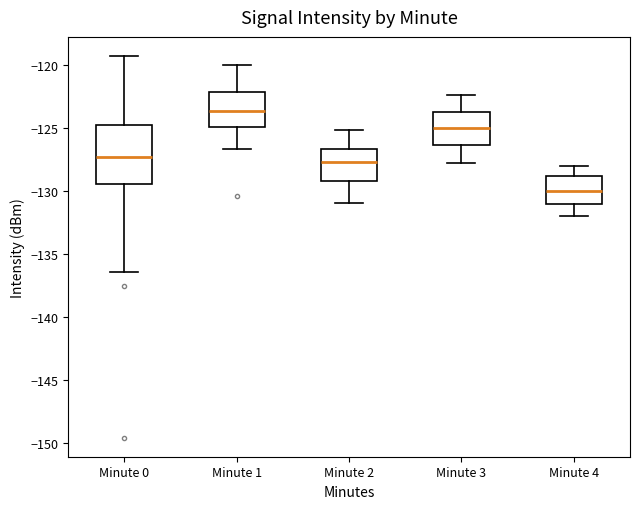

Reading left to right, transcribe this box plot: for each box, give where its median line is, the range the box spans, and where its two whiskers end, as read against the y-axis. The values are not printed on the chart, so give them approximately, as read against the axis.

Minute 0: median -127.5, box -129.5 to -125.0, whiskers -136.5 to -119.5
Minute 1: median -123.5, box -125.0 to -122.0, whiskers -126.5 to -120.0
Minute 2: median -127.5, box -129.0 to -126.5, whiskers -131.0 to -125.0
Minute 3: median -125.0, box -126.5 to -123.5, whiskers -128.0 to -122.5
Minute 4: median -130.0, box -131.0 to -129.0, whiskers -132.0 to -128.0